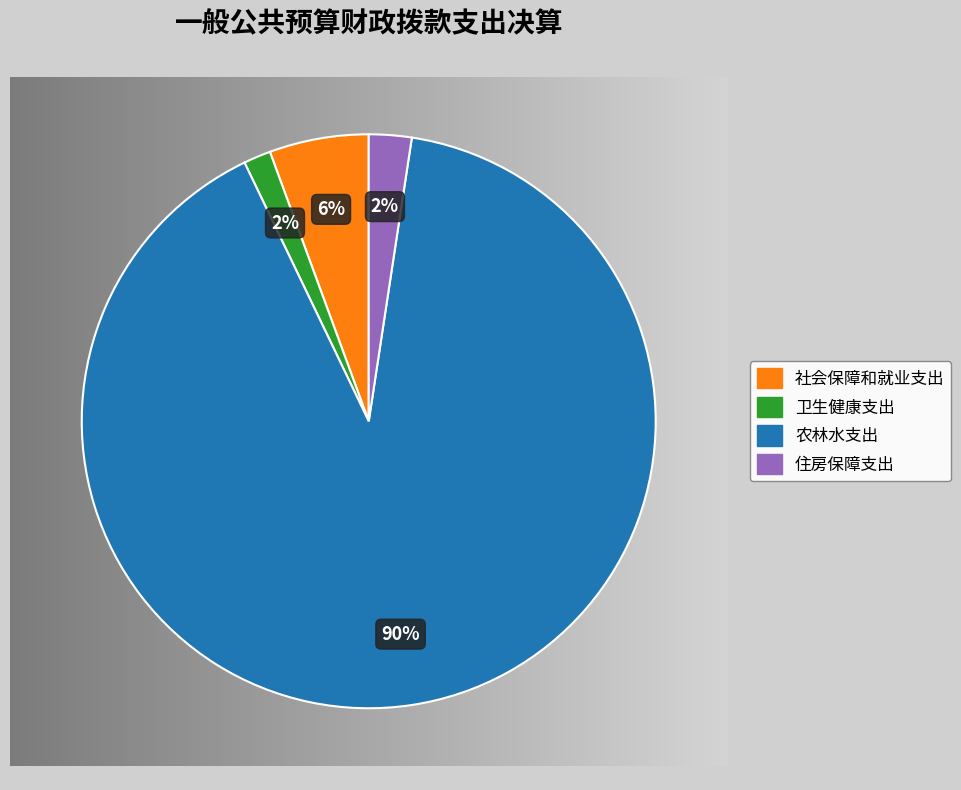

Which has a higher value, 社会保障和就业支出 or 卫生健康支出?

社会保障和就业支出